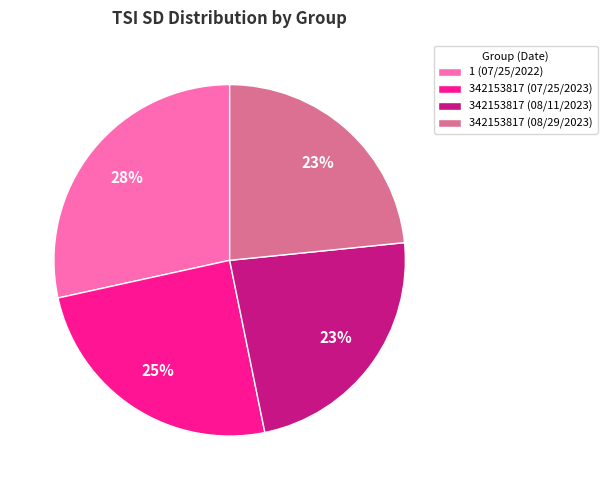

What is the largest slice in the pie chart?

1 (07/25/2022)